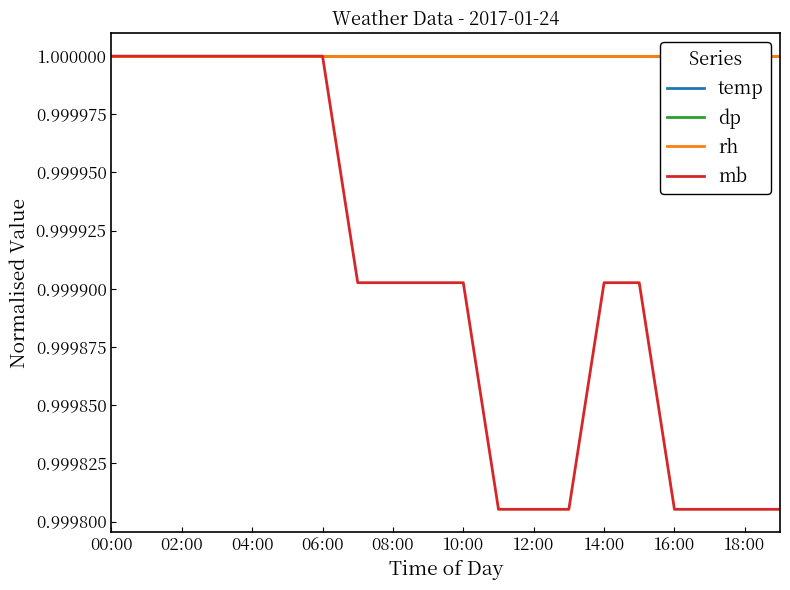

Is it true that mb equals 1.0 at 06:00?

True